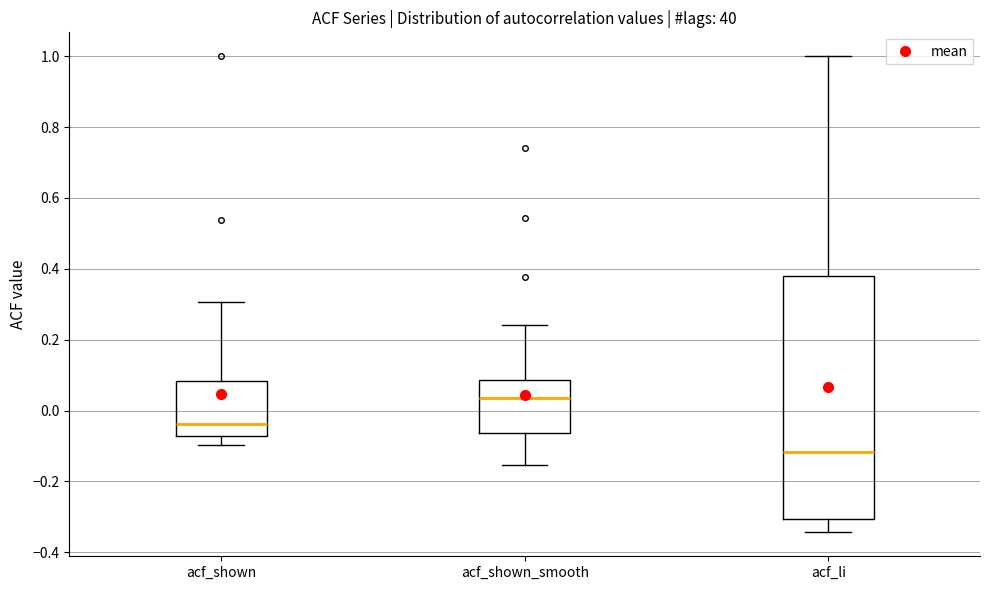

Reading left to right, transcribe this box plot: for each box, give where its median line is, the range the box spans, and where its two whiskers end, as read against the y-axis. The values are not printed on the chart, so give them approximately, as read against the axis.

acf_shown: median -0.04, box -0.08 to 0.08, whiskers -0.10 to 0.30
acf_shown_smooth: median 0.04, box -0.06 to 0.08, whiskers -0.16 to 0.24
acf_li: median -0.12, box -0.30 to 0.38, whiskers -0.34 to 1.00